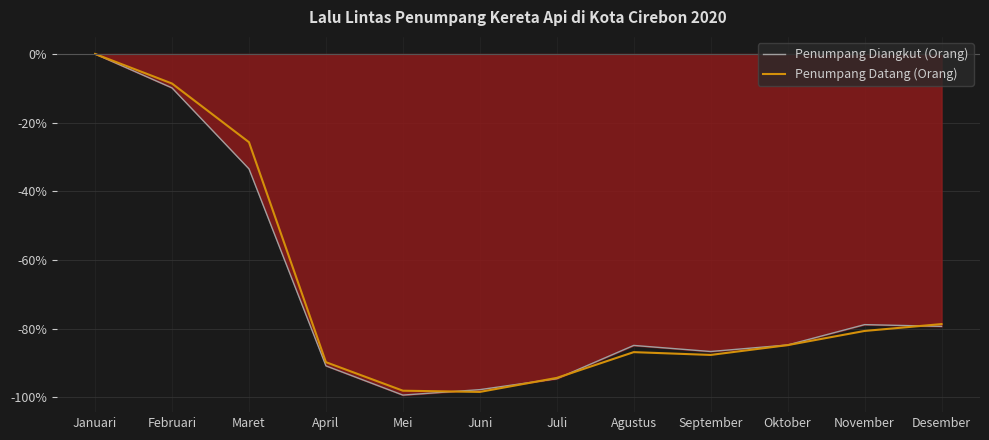

Which series has the largest total across all categories?

Penumpang Datang (Orang)